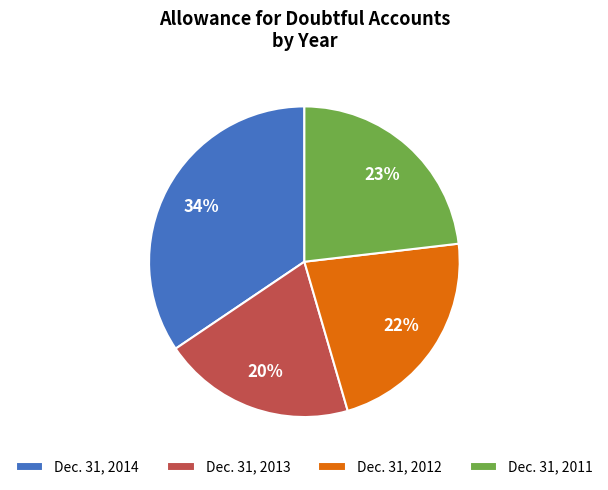

How many slices are in this pie chart?

4